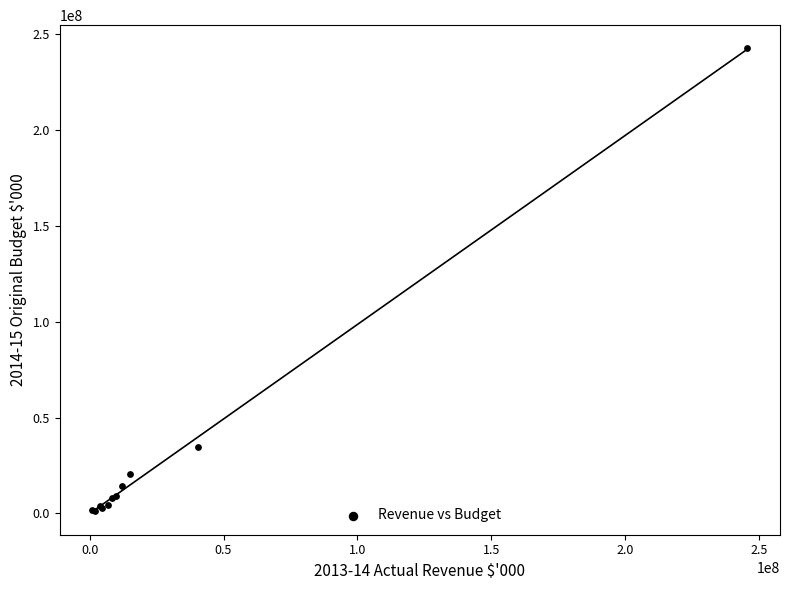

What Y value in the scatter plot is closest to 121862061?

34771902